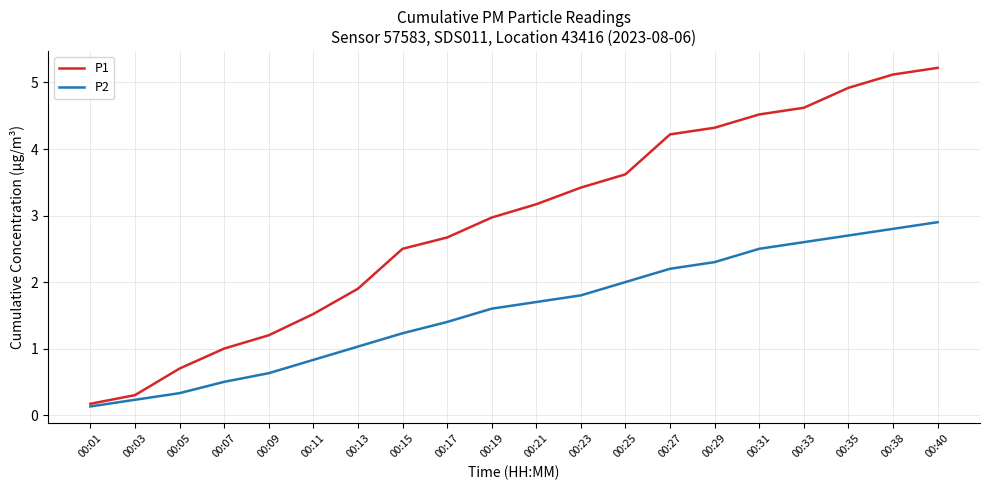

What is the spread (max minus min) of values at 00:25?

1.6